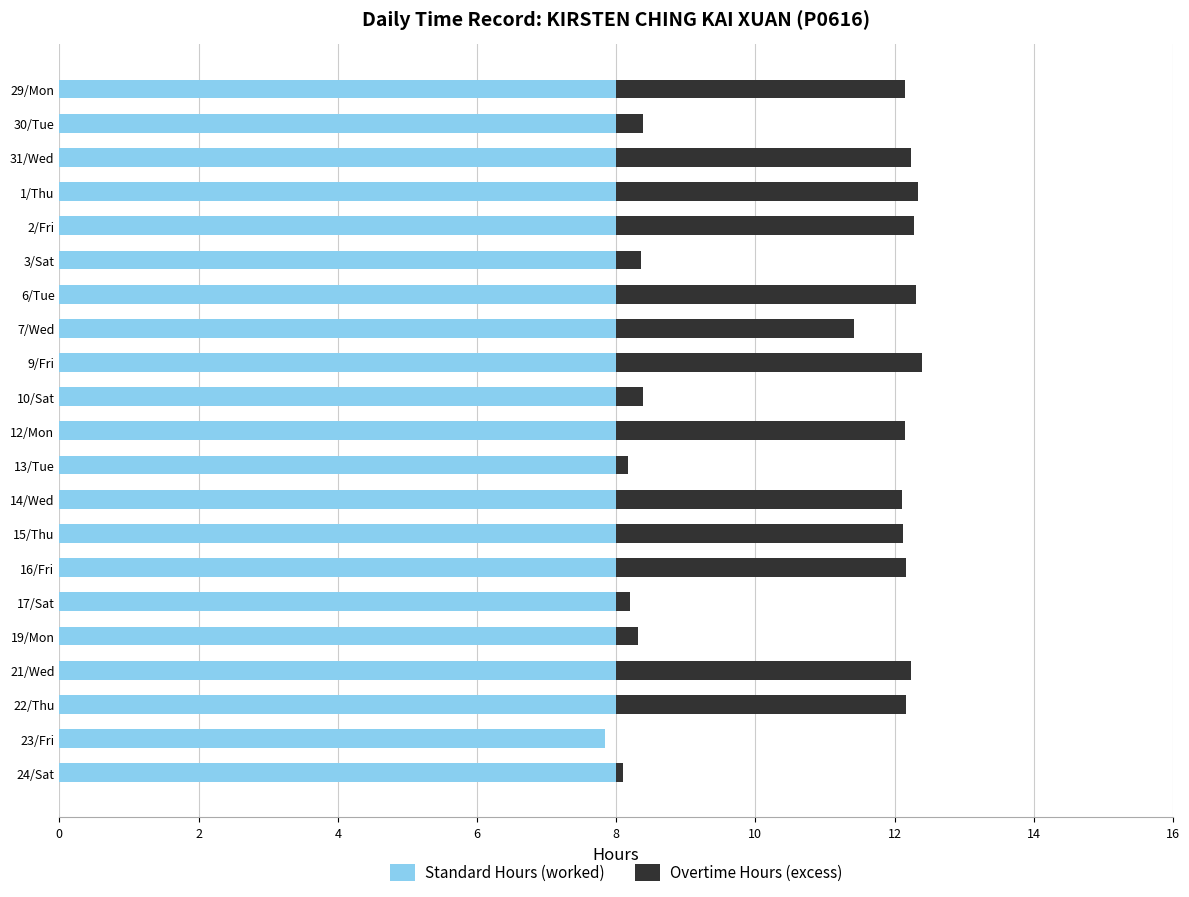

What is the total value across all series at 22/Thu?

12.2